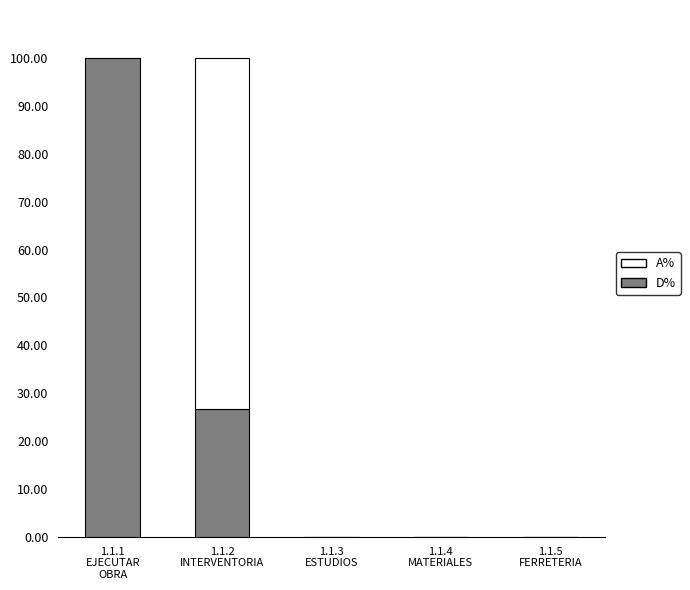

What is the sum of all D% values?

126.7